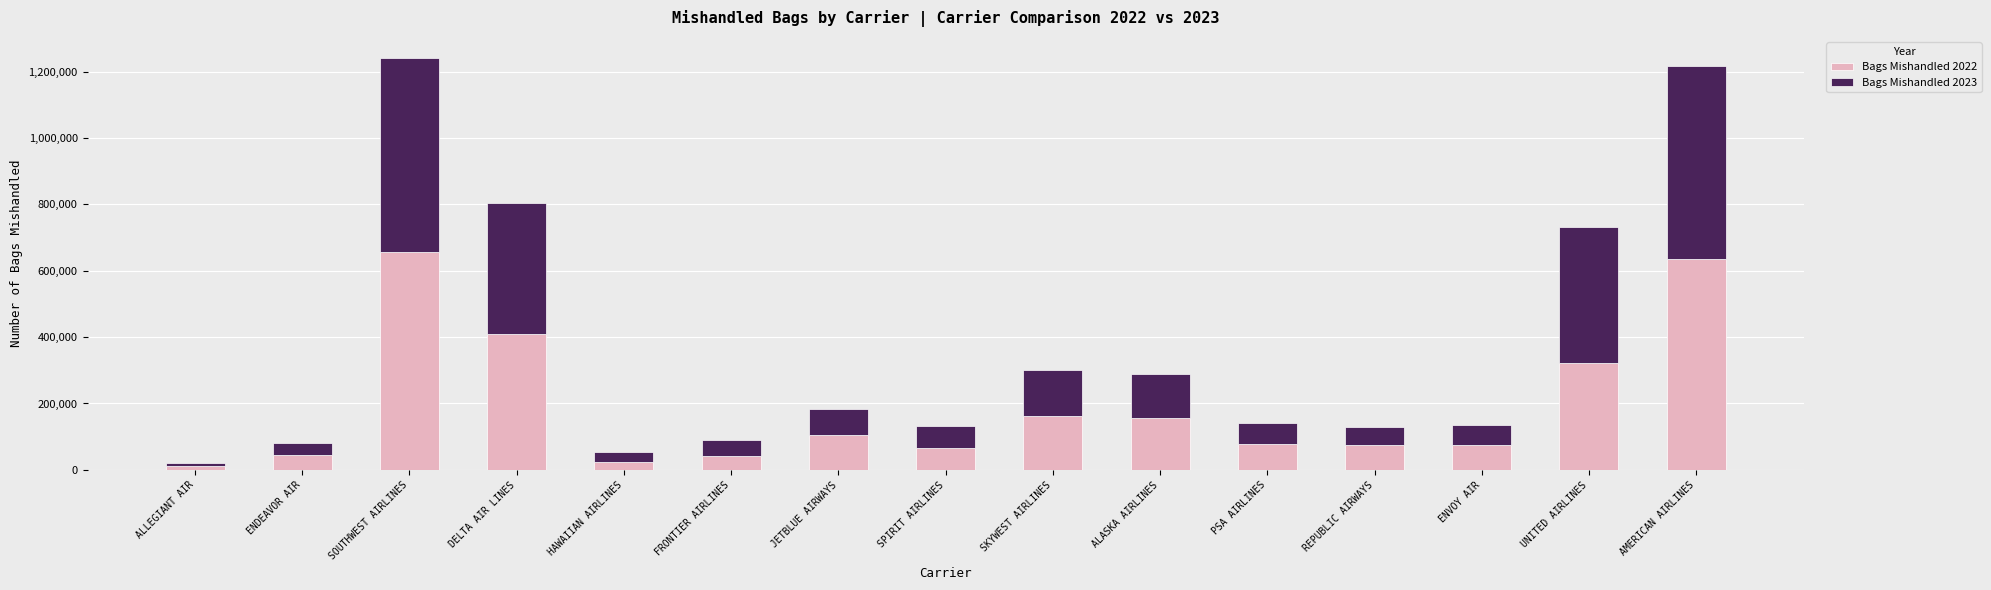

The value of Bags Mishandled 2022 at SKYWEST AIRLINES is 160894. True or false?

True